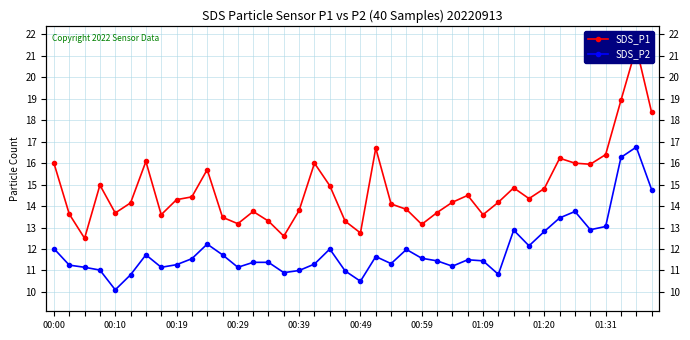

What is the difference between the highest and lowest values at 12?

2.0